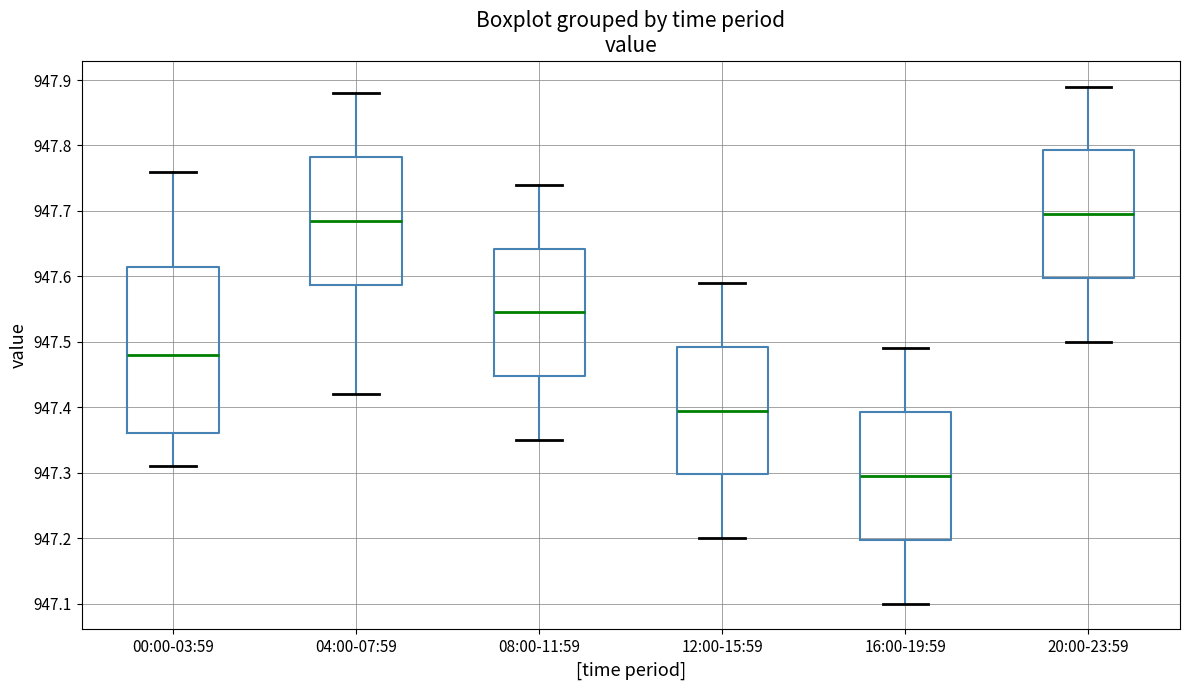

Reading left to right, transcribe this box plot: for each box, give where its median line is, the range the box spans, and where its two whiskers end, as read against the y-axis. The values are not printed on the chart, so give them approximately, as read against the axis.

00:00-03:59: median 947.48, box 947.36 to 947.62, whiskers 947.31 to 947.76
04:00-07:59: median 947.69, box 947.59 to 947.78, whiskers 947.42 to 947.88
08:00-11:59: median 947.55, box 947.45 to 947.64, whiskers 947.35 to 947.74
12:00-15:59: median 947.40, box 947.30 to 947.49, whiskers 947.20 to 947.59
16:00-19:59: median 947.30, box 947.20 to 947.39, whiskers 947.10 to 947.49
20:00-23:59: median 947.70, box 947.60 to 947.79, whiskers 947.50 to 947.89